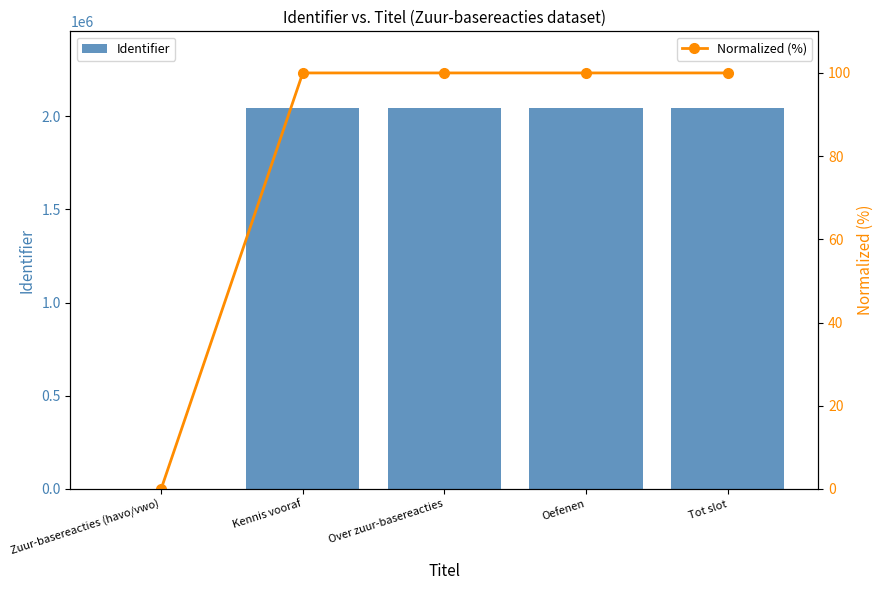

Reading right to left, extract all data points from this chart.

Identifier: Tot slot=2046633.0	Oefenen=2046626.0	Over zuur-basereacties=2046622.0	Kennis vooraf=2046619.0	Zuur-basereacties (havo/vwo)=0.0
Normalized (%): Tot slot=100.0	Oefenen=100.0	Over zuur-basereacties=100.0	Kennis vooraf=100.0	Zuur-basereacties (havo/vwo)=0.0